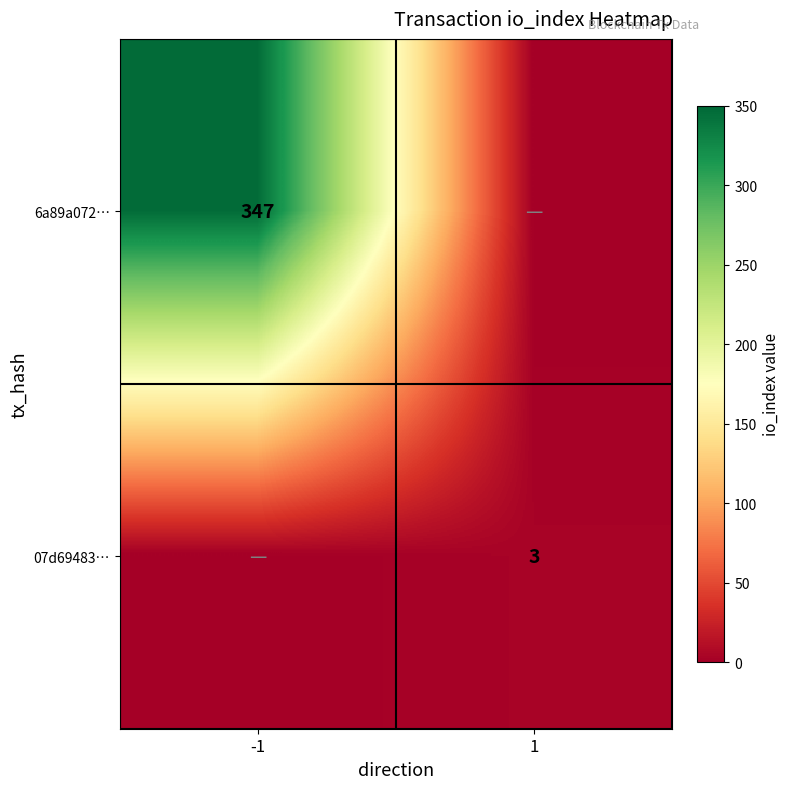

The 07d69483… series shows 5 at 1. True or false?

False